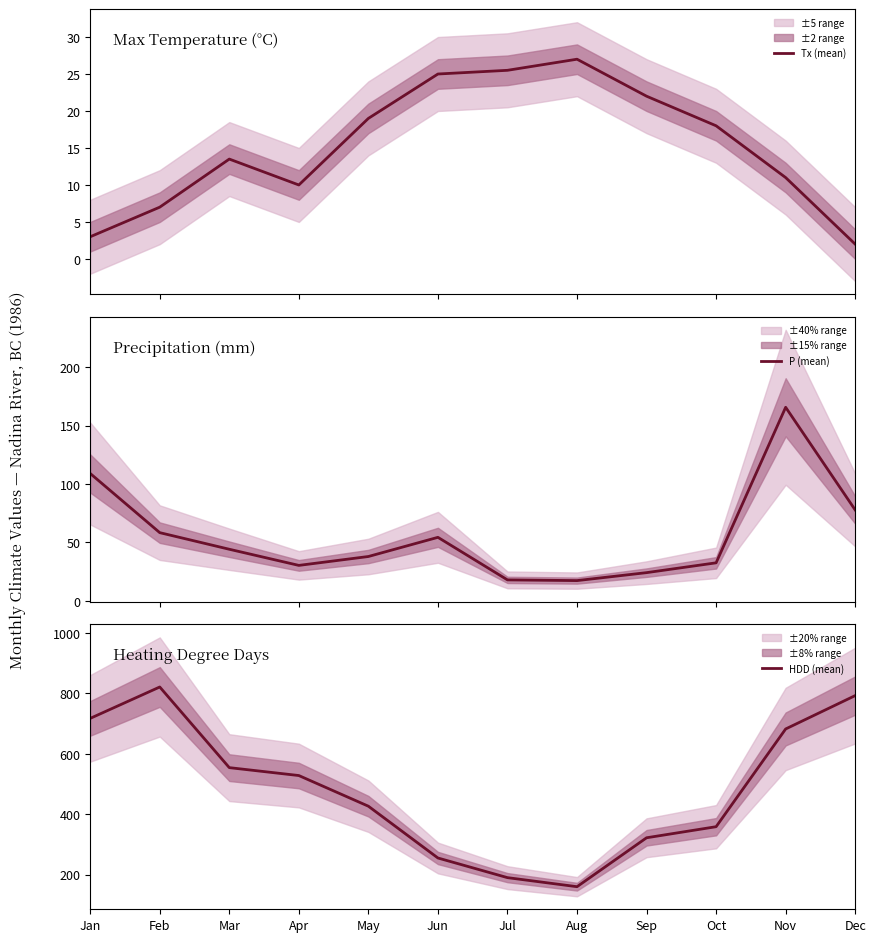

What is the difference between the P (mean) values at Oct and Jun?

21.8